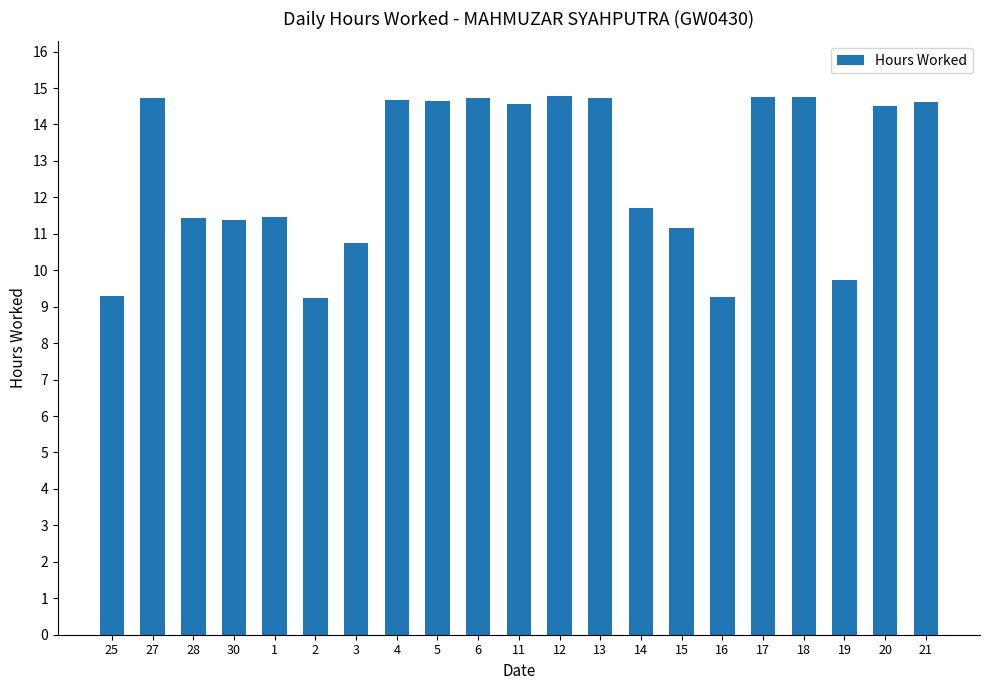

Which has a higher value, 11 or 17?

17